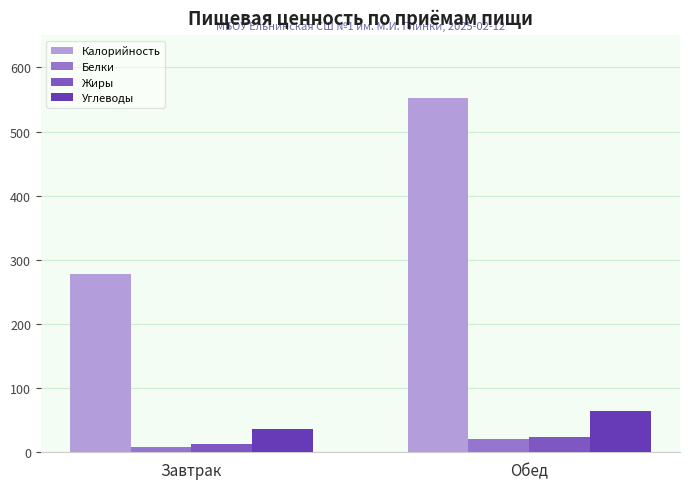

Between Обед and Завтрак, which is larger?

Обед